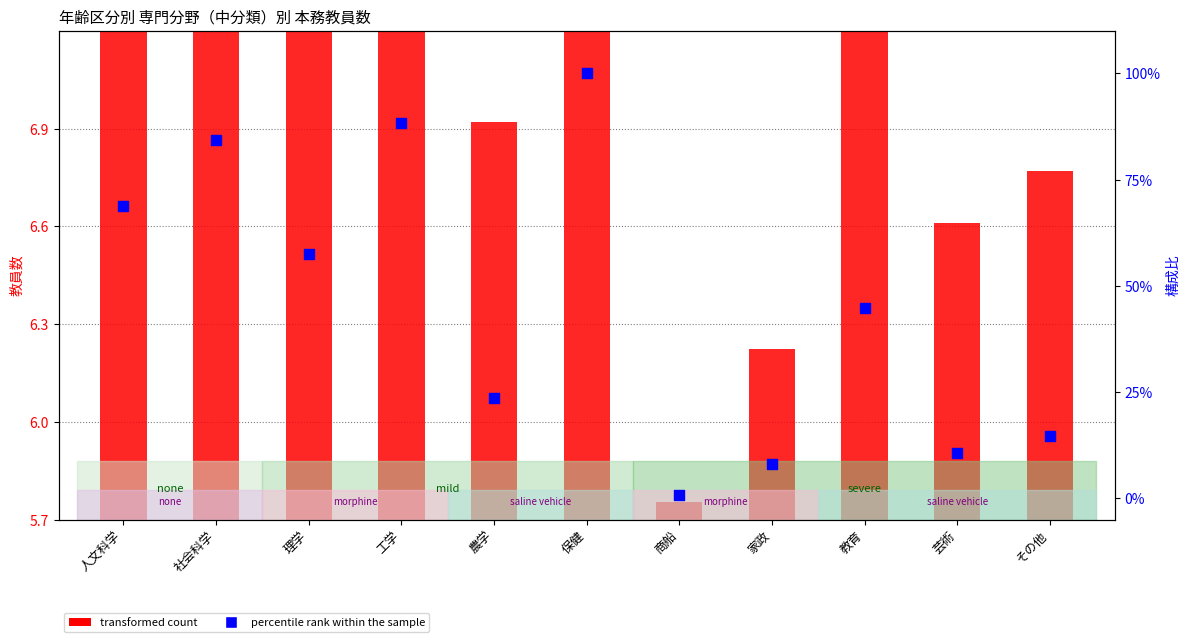

What is the total value across all series at 社会科学?

88.5